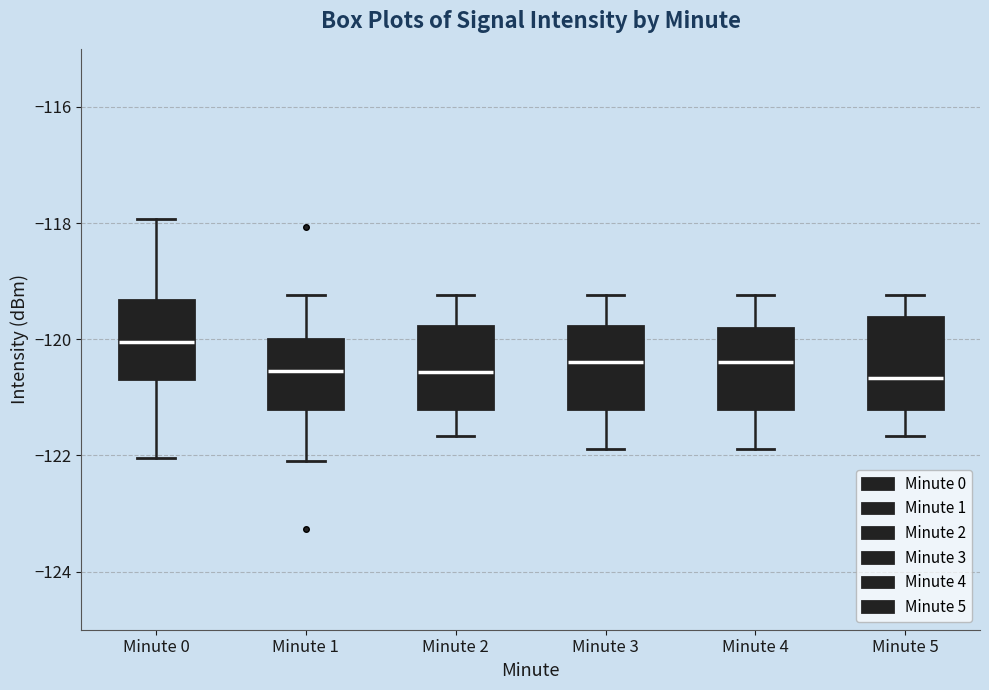

Reading left to right, transcribe this box plot: for each box, give where its median line is, the range the box spans, and where its two whiskers end, as read against the y-axis. The values are not printed on the chart, so give them approximately, as read against the axis.

Minute 0: median -120.0, box -120.6 to -119.4, whiskers -122.0 to -118.0
Minute 1: median -120.6, box -121.2 to -120.0, whiskers -122.2 to -119.2
Minute 2: median -120.6, box -121.2 to -119.8, whiskers -121.6 to -119.2
Minute 3: median -120.4, box -121.2 to -119.8, whiskers -121.8 to -119.2
Minute 4: median -120.4, box -121.2 to -119.8, whiskers -121.8 to -119.2
Minute 5: median -120.6, box -121.2 to -119.6, whiskers -121.6 to -119.2